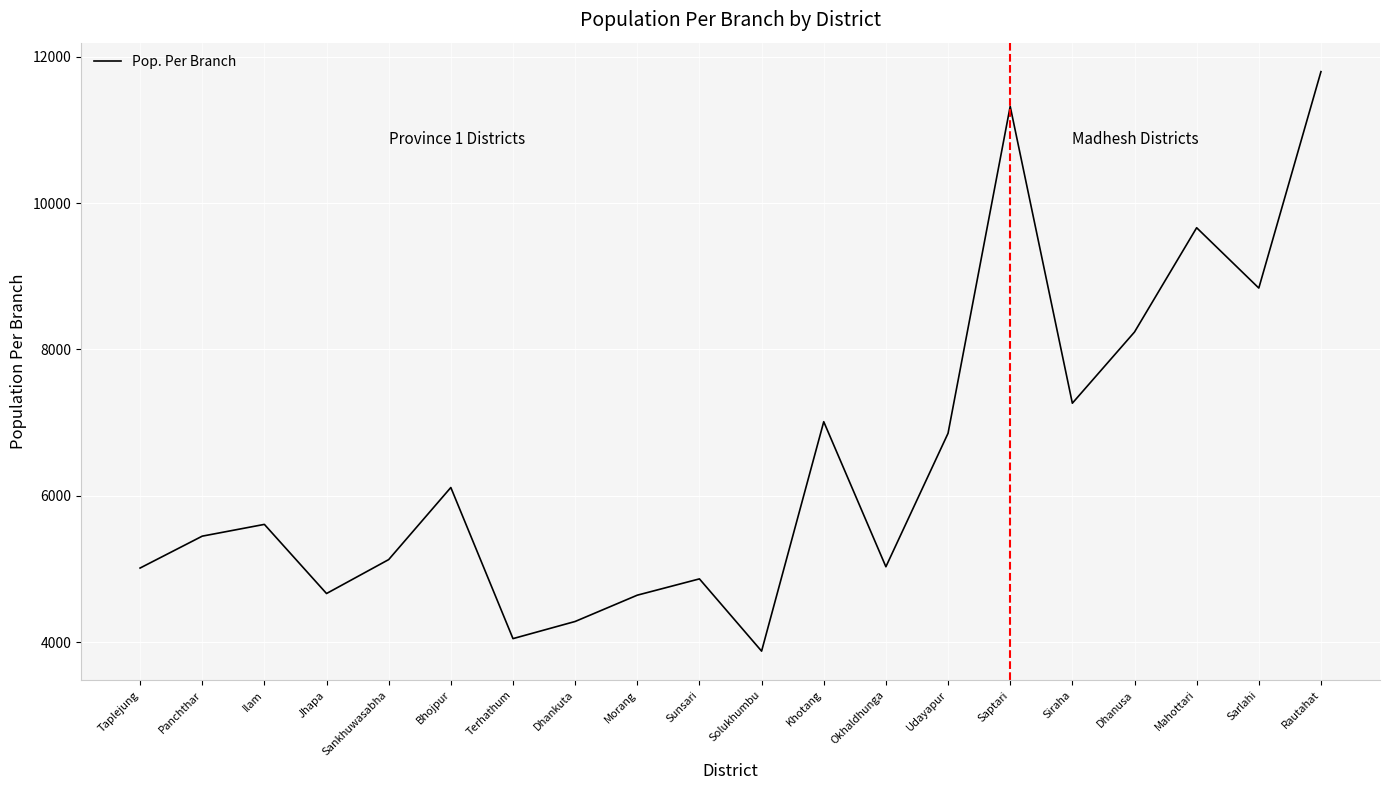

Is it true that the value at Okhaldhunga is 5032.6?

True